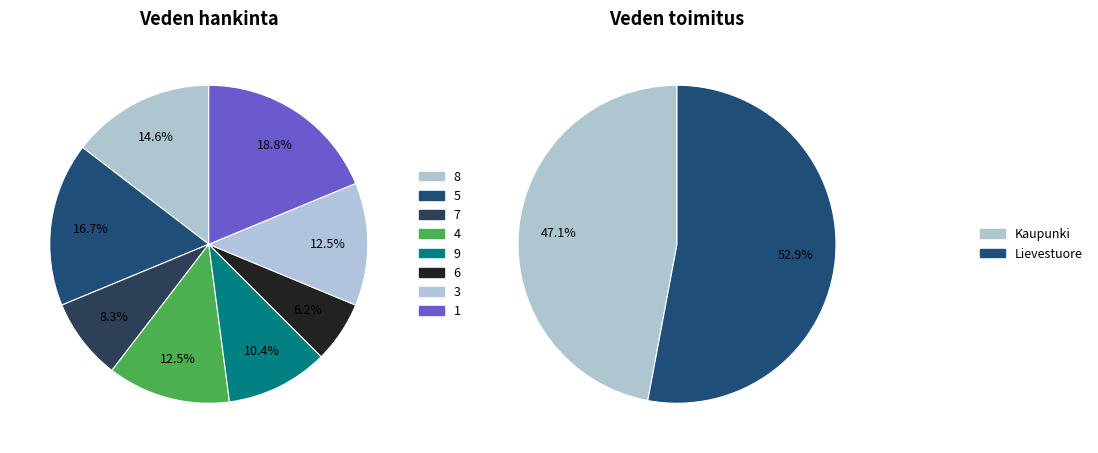

How many segments does this pie chart have?

8